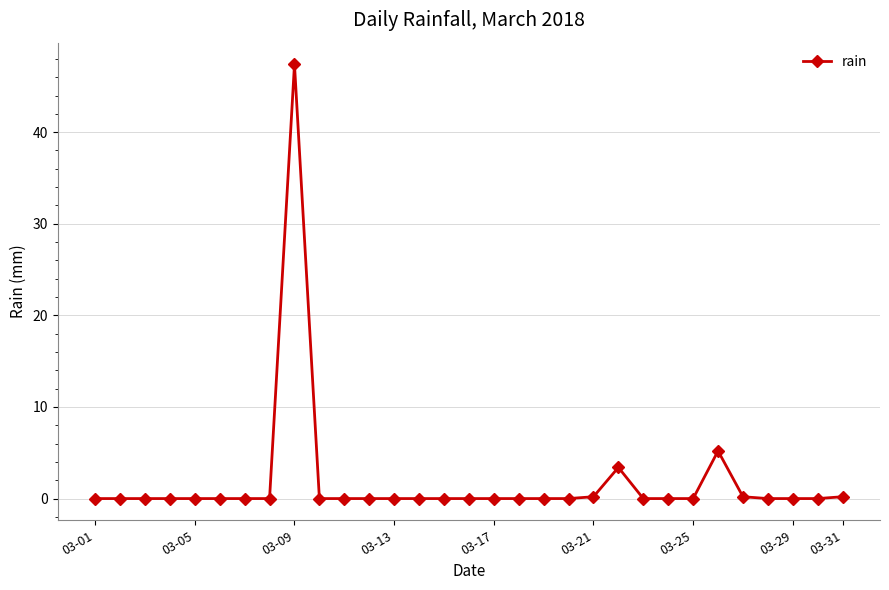

True or false: there are more than 0 points higher than both neighbors.

True